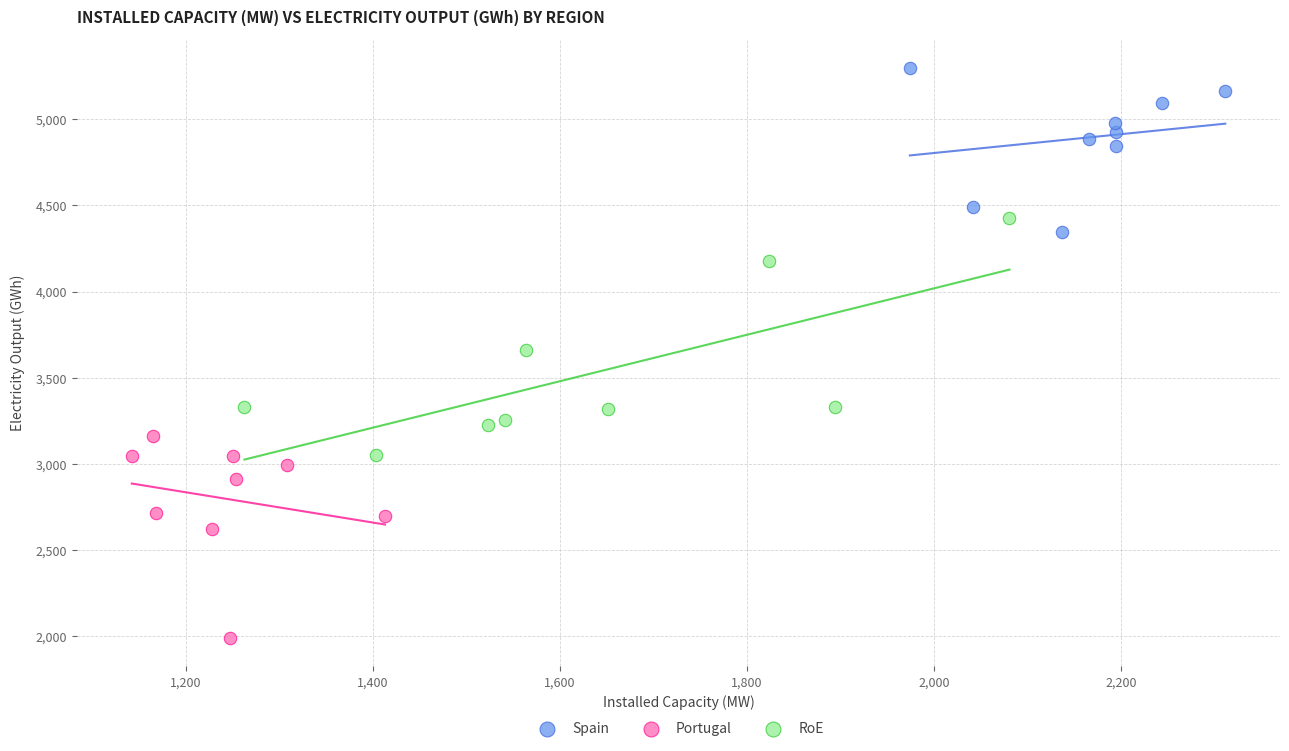

Which series contains the highest Y value?

Spain